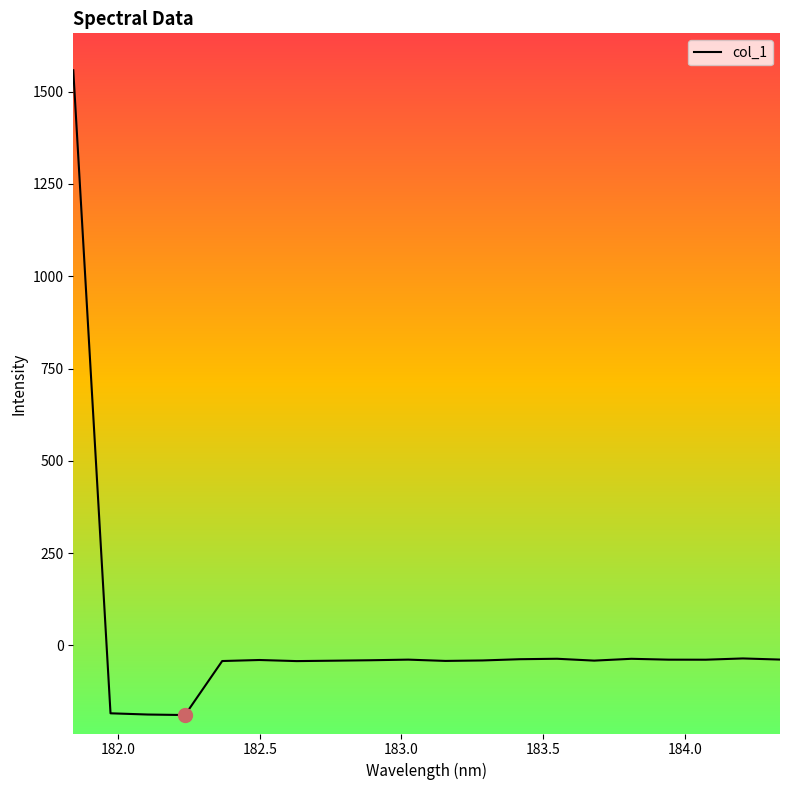

What is the smallest value displayed?

-188.4